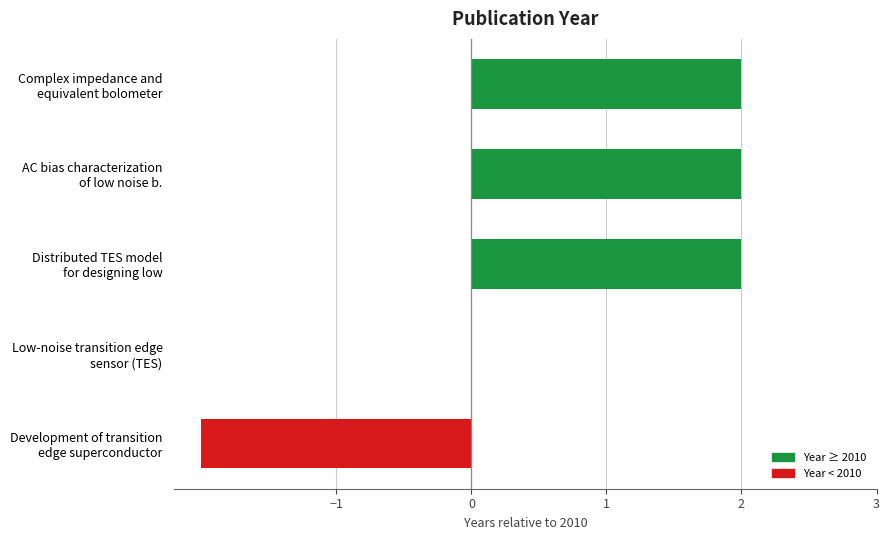

What is the sum of all values?

4